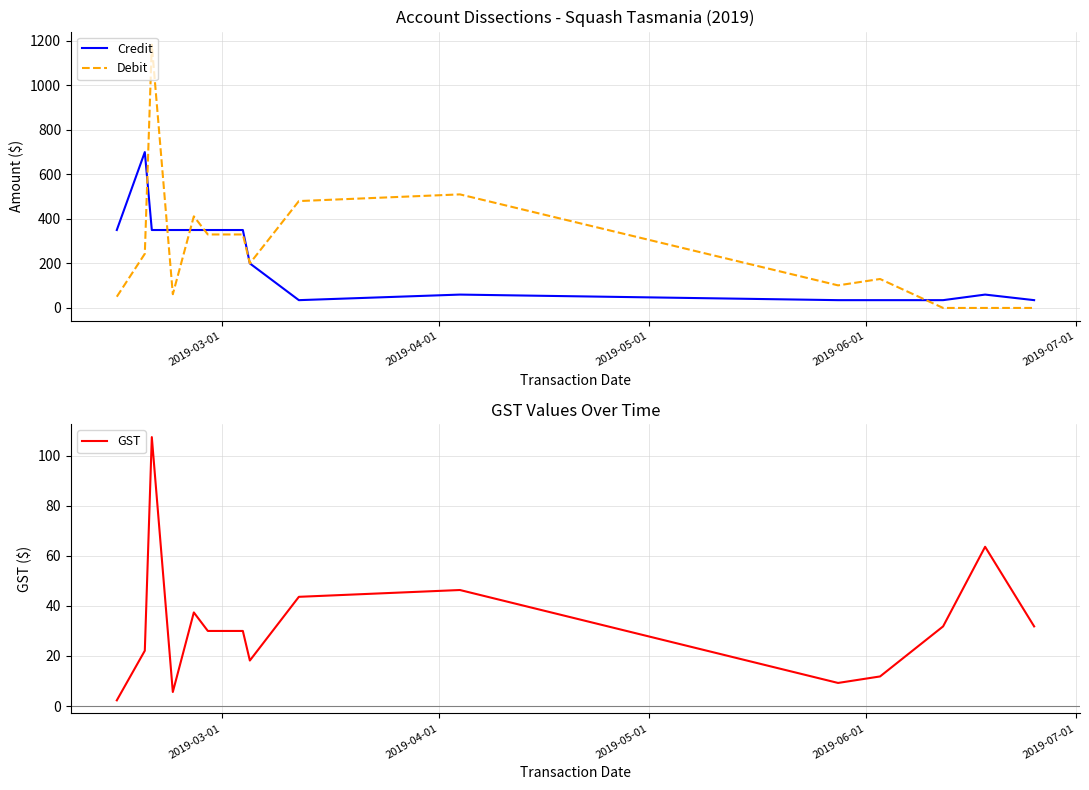

What is the maximum value for GST?

107.5